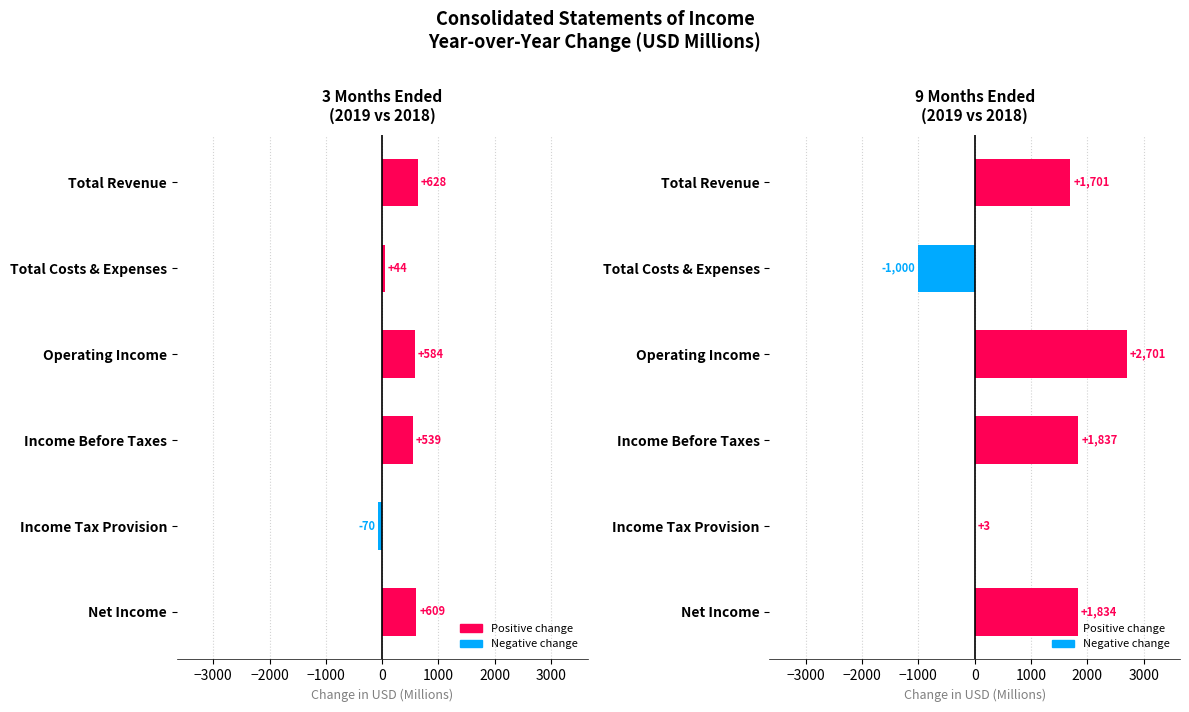

Is the value of 9 Months Ended at Income Before Taxes greater than the value of 3 Months Ended at Net Income?

Yes